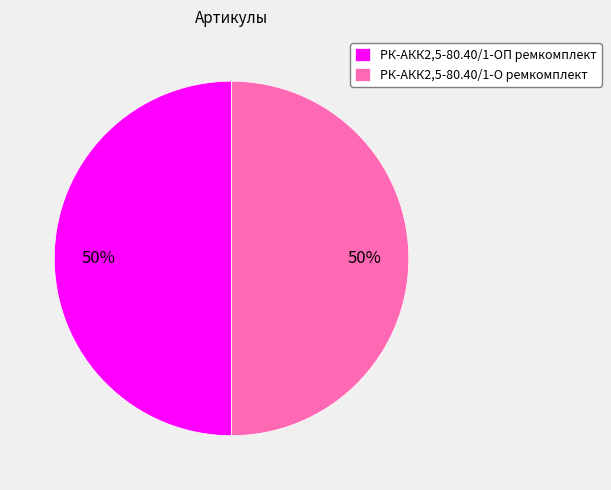

Do РК-АКК2,5-80.40/1-О ремкомплект and РК-АКК2,5-80.40/1-ОП ремкомплект together represent more than half of the pie?

Yes